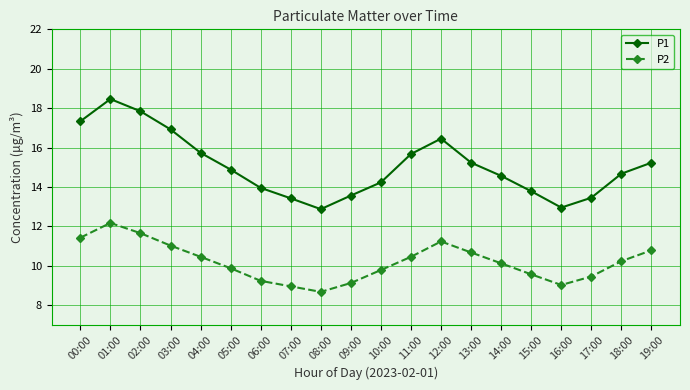

What is the spread (max minus min) of values at 17:00?

4.0